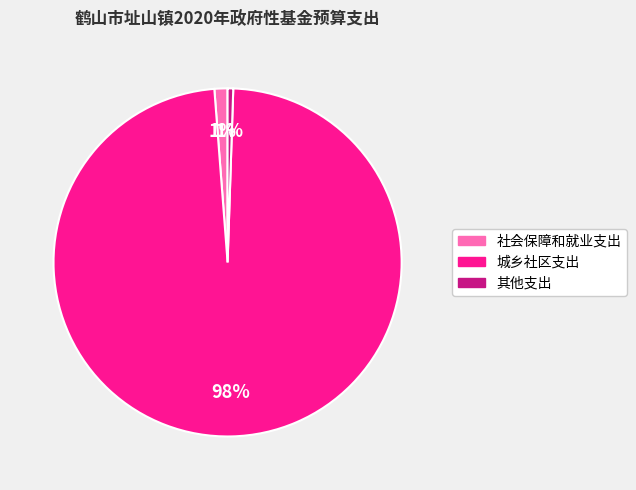

Between 其他支出 and 城乡社区支出, which is larger?

城乡社区支出